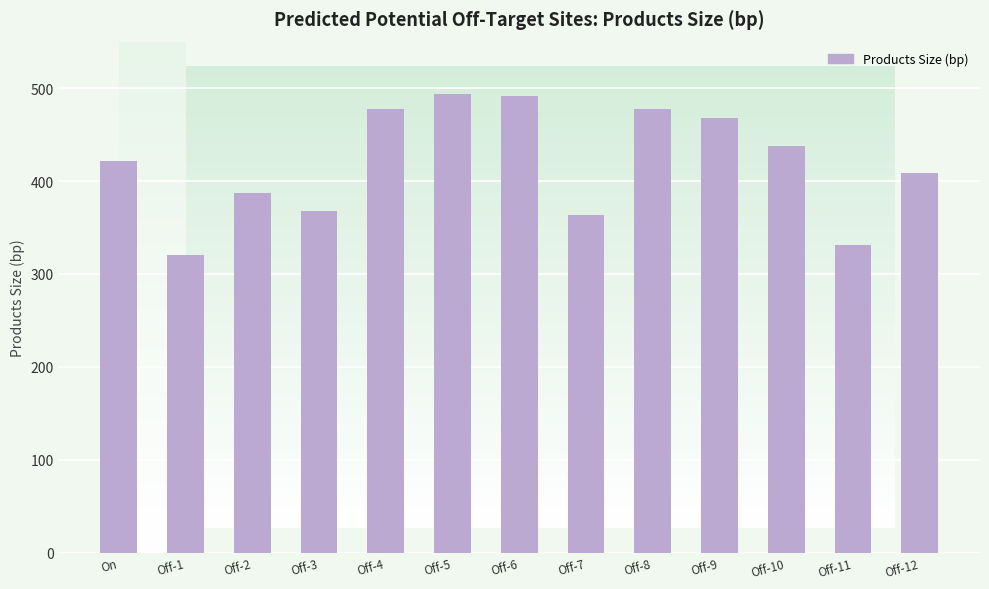

Which has a higher value, Off-7 or Off-1?

Off-7